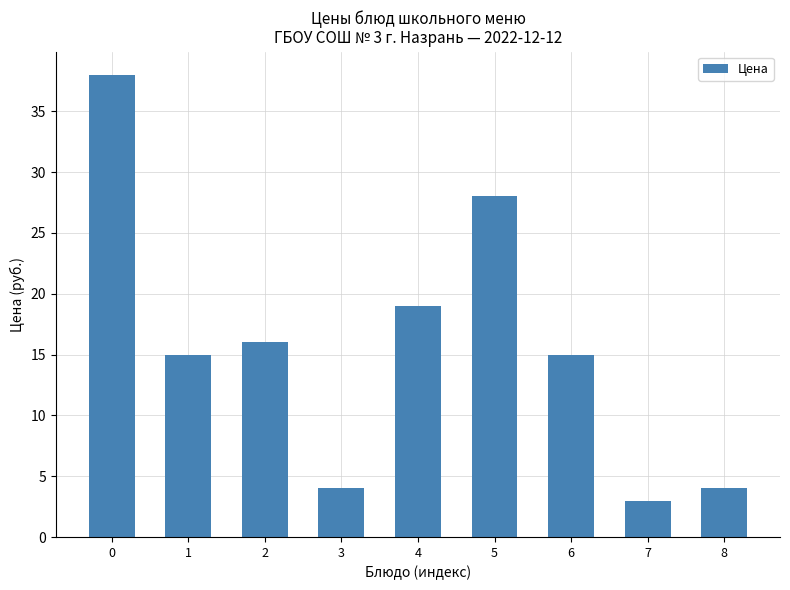

How many distinct data groups are displayed?

1